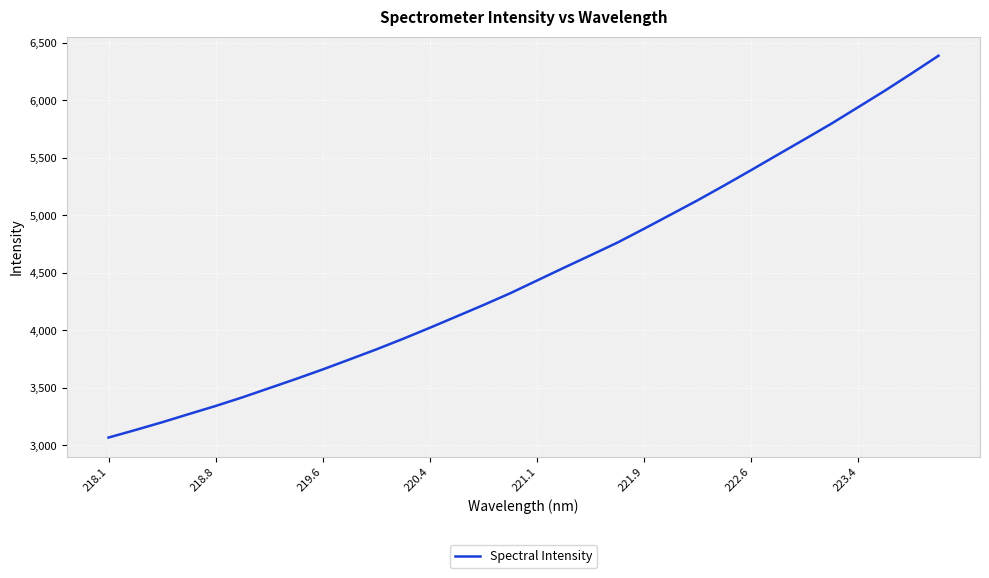

What is the minimum value shown in the chart?

3067.5